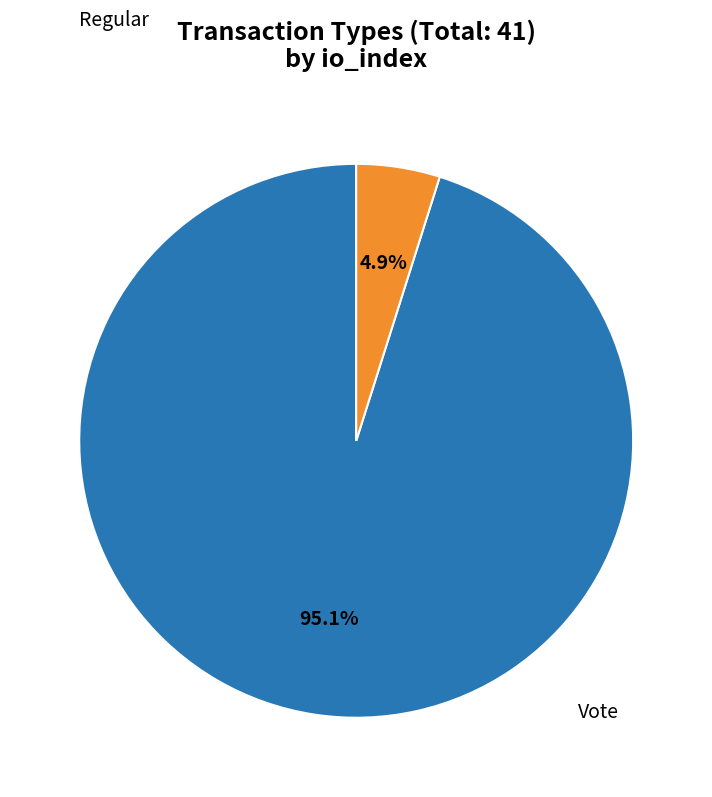

How many slices are in this pie chart?

2